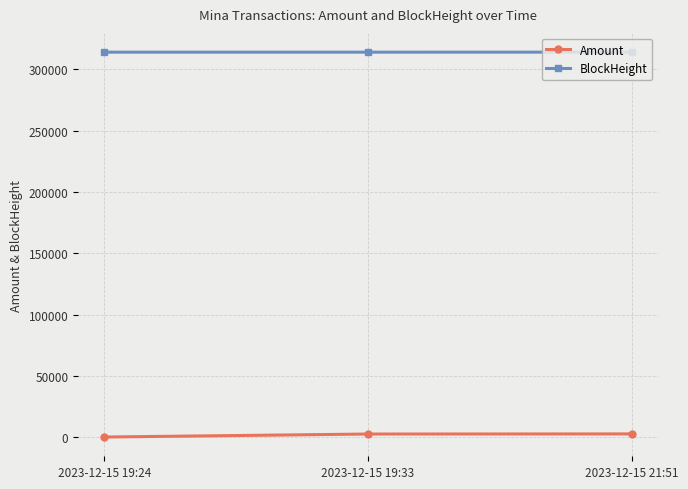

What is the label of the 3rd point from the right?

2023-12-15 19:24